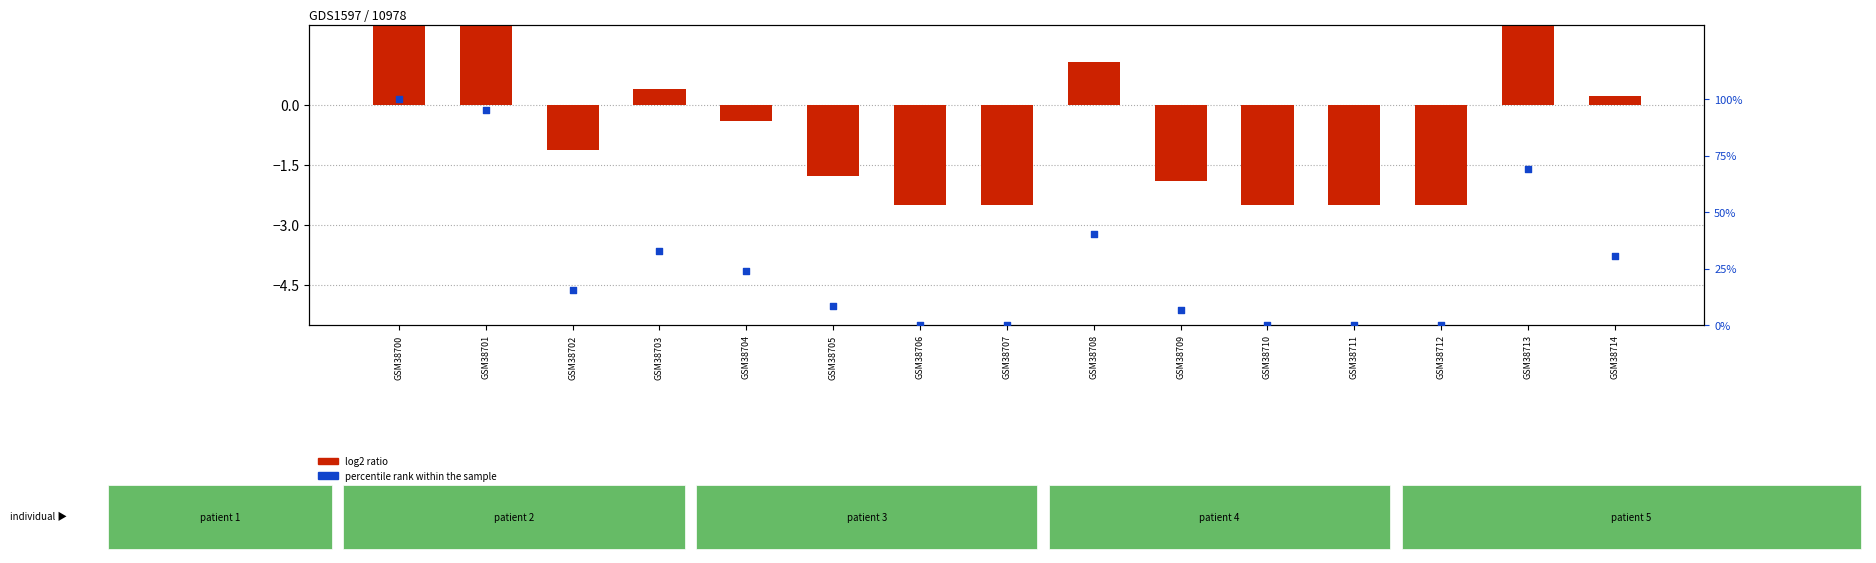

Which series has the largest total across all categories?

percentile rank within the sample